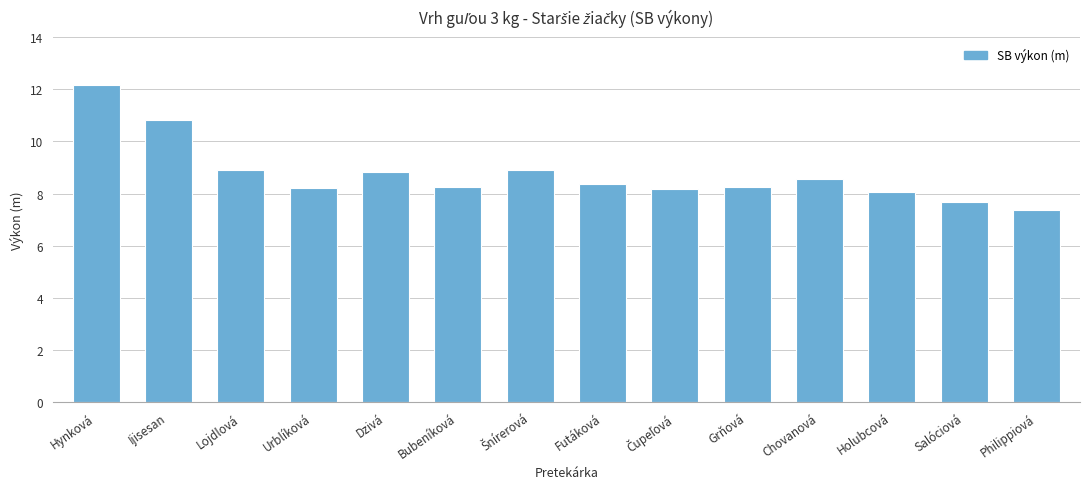

What is the label of the 13th bar from the right?

Ijisesan